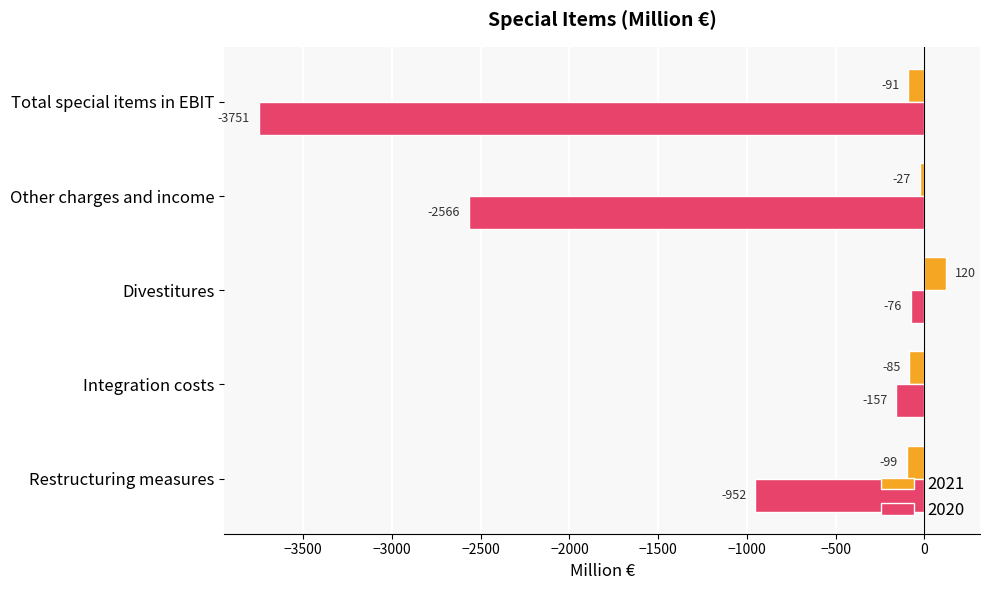

What is the average value of the 2020 series?

-1500